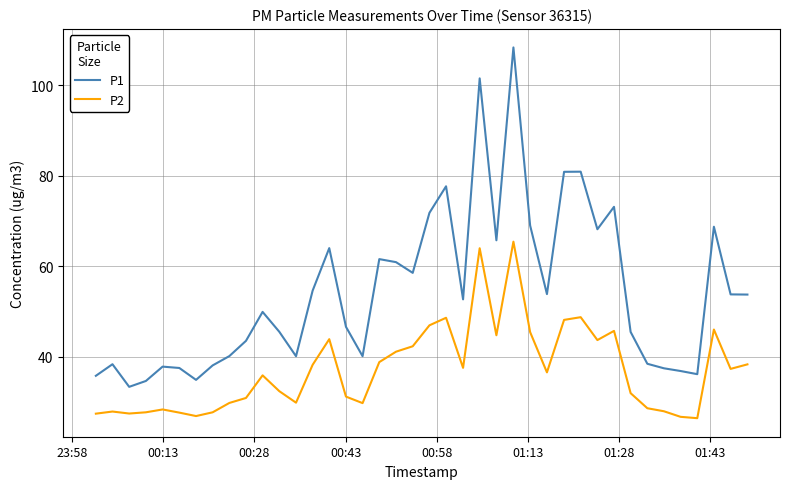

Which series has the largest total across all categories?

P1